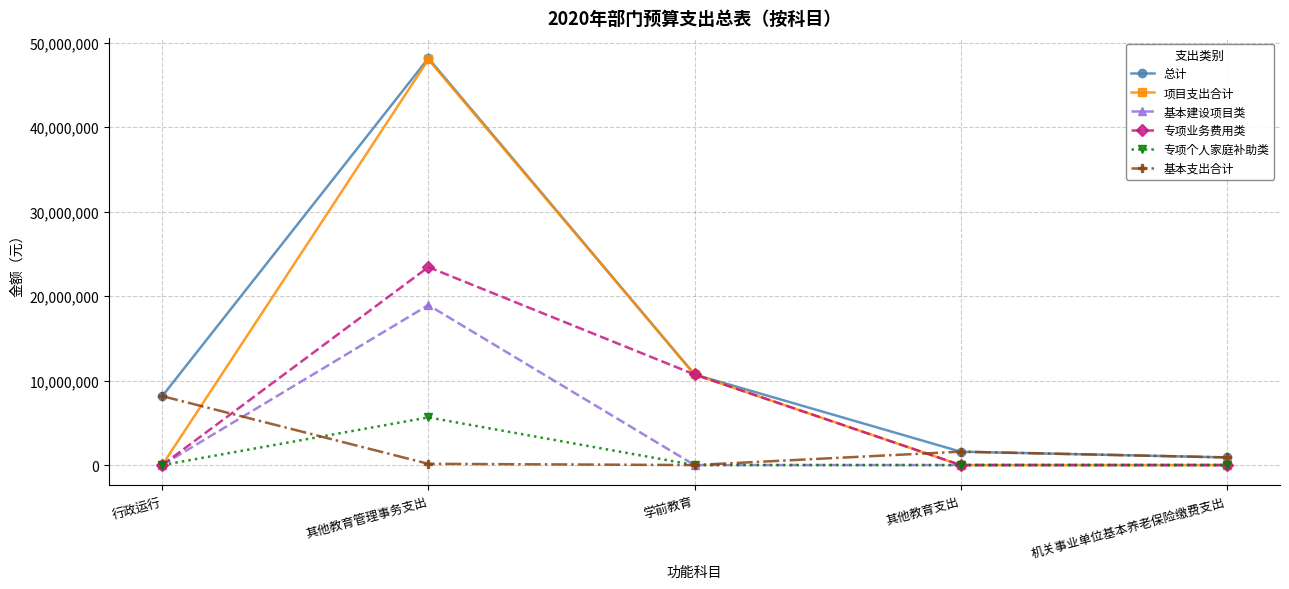

Where is the first local maximum for 基本支出合计?

其他教育支出